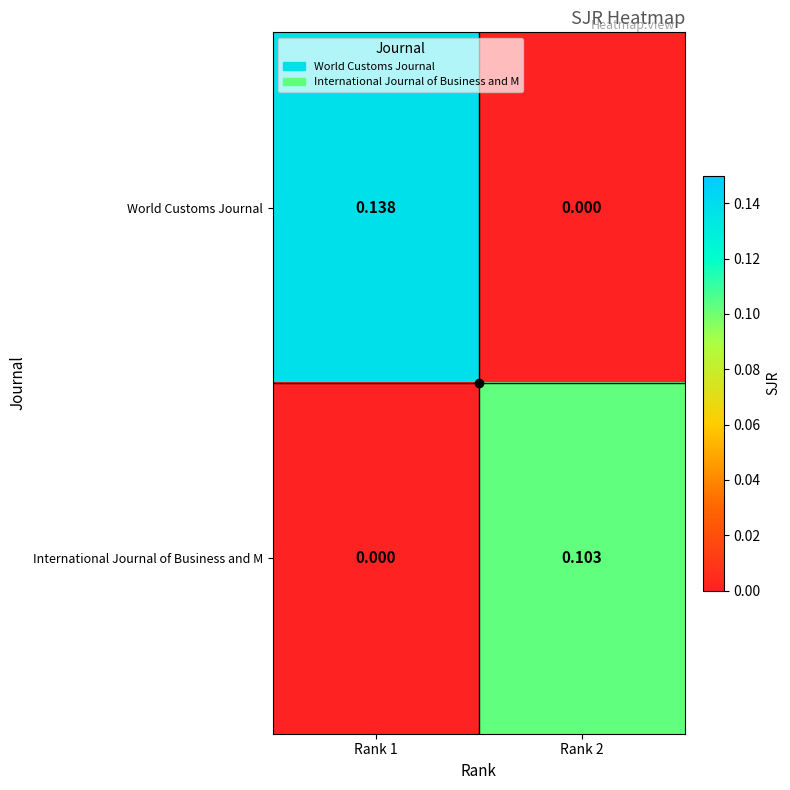

Which series has the largest total across all categories?

World Customs Journal